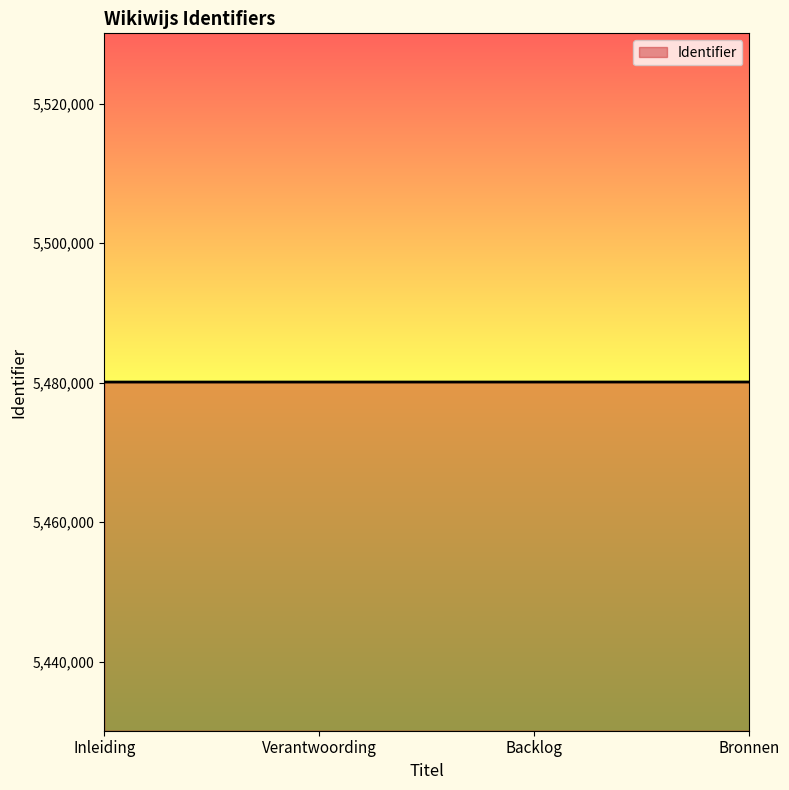

Approximately how many times larger is the value at Backlog compared to Bronnen?

1.0